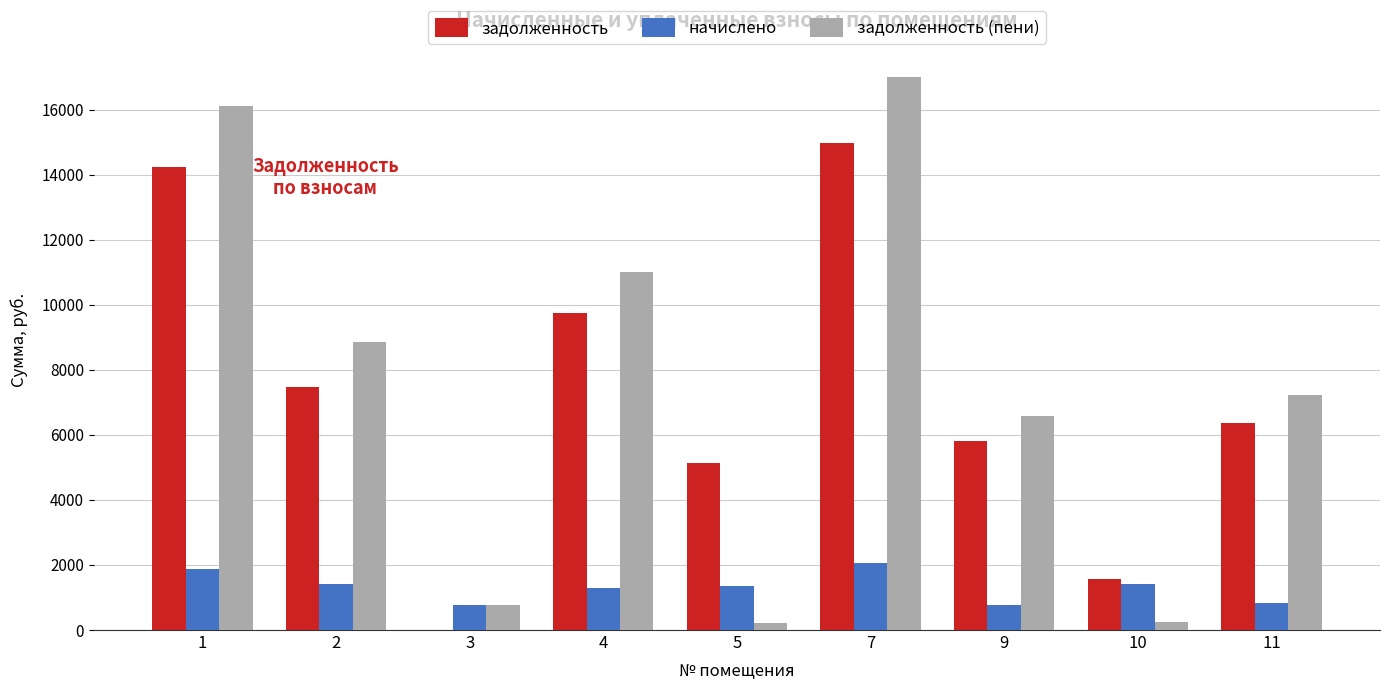

What is the sum of the задолженность values at 2 and 9?

13269.8